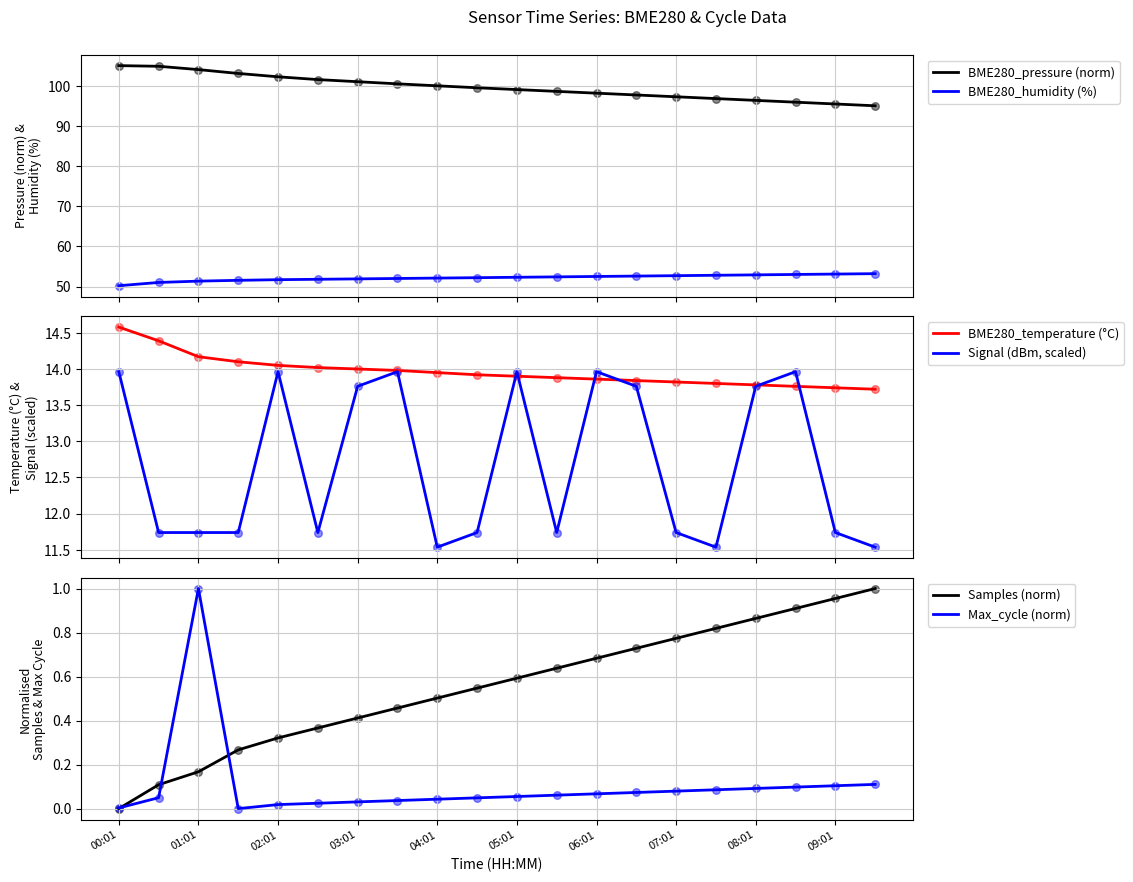

At which category is the sum across all series the highest?

00:01